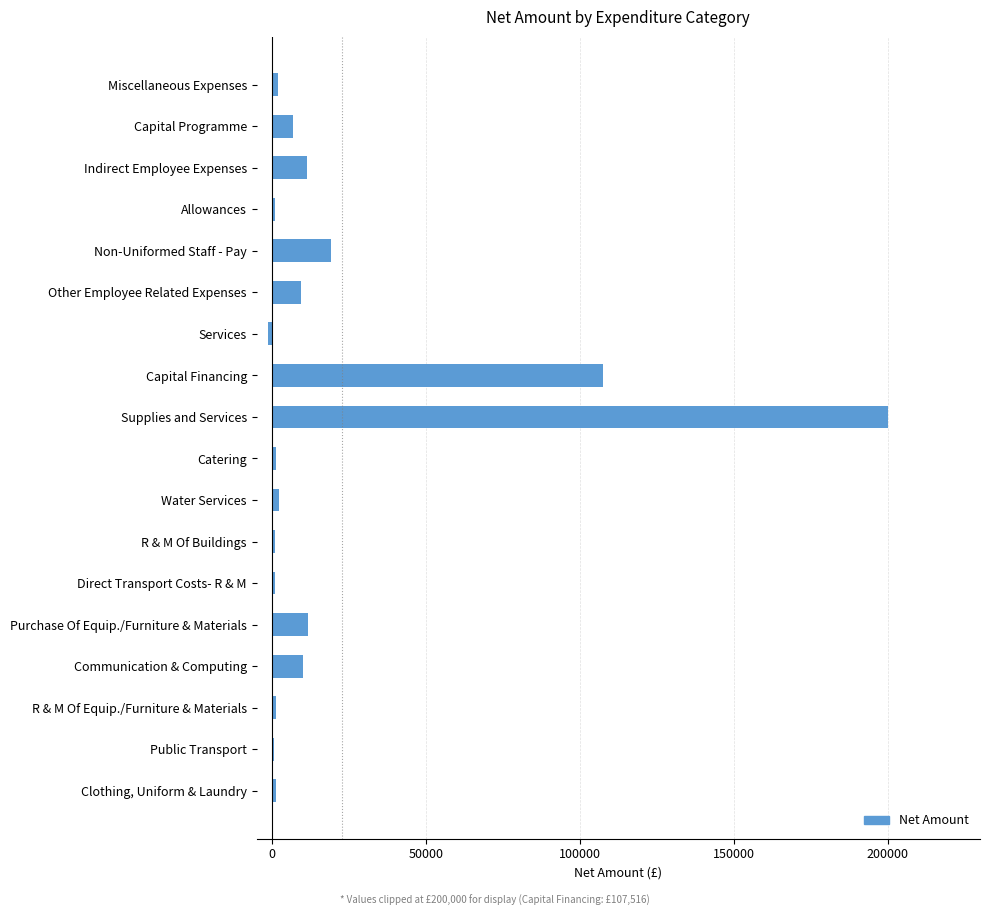

Rank the categories by value from highest to lowest.

Supplies and Services, Capital Financing, Non-Uniformed Staff - Pay, Purchase Of Equip./Furniture & Materials, Indirect Employee Expenses, Communication & Computing, Other Employee Related Expenses, Capital Programme, Water Services, Miscellaneous Expenses, Catering, Clothing, Uniform & Laundry, R & M Of Equip./Furniture & Materials, Direct Transport Costs- R & M, Allowances, R & M Of Buildings, Public Transport, Services